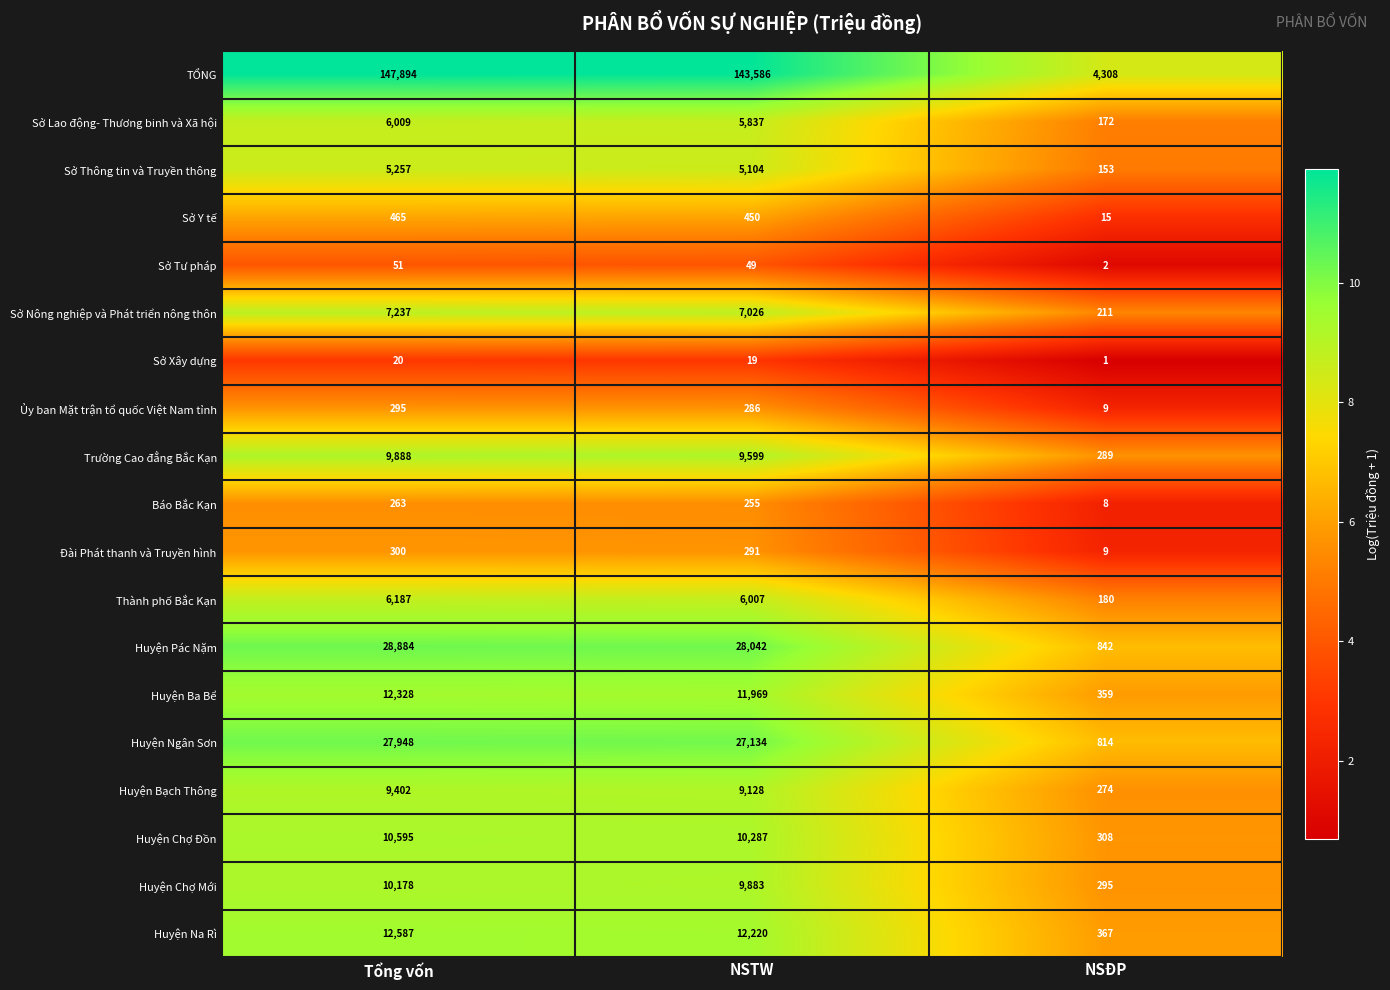

At which label is Trường Cao đẳng Bắc Kạn closest to 5088?

NSTW